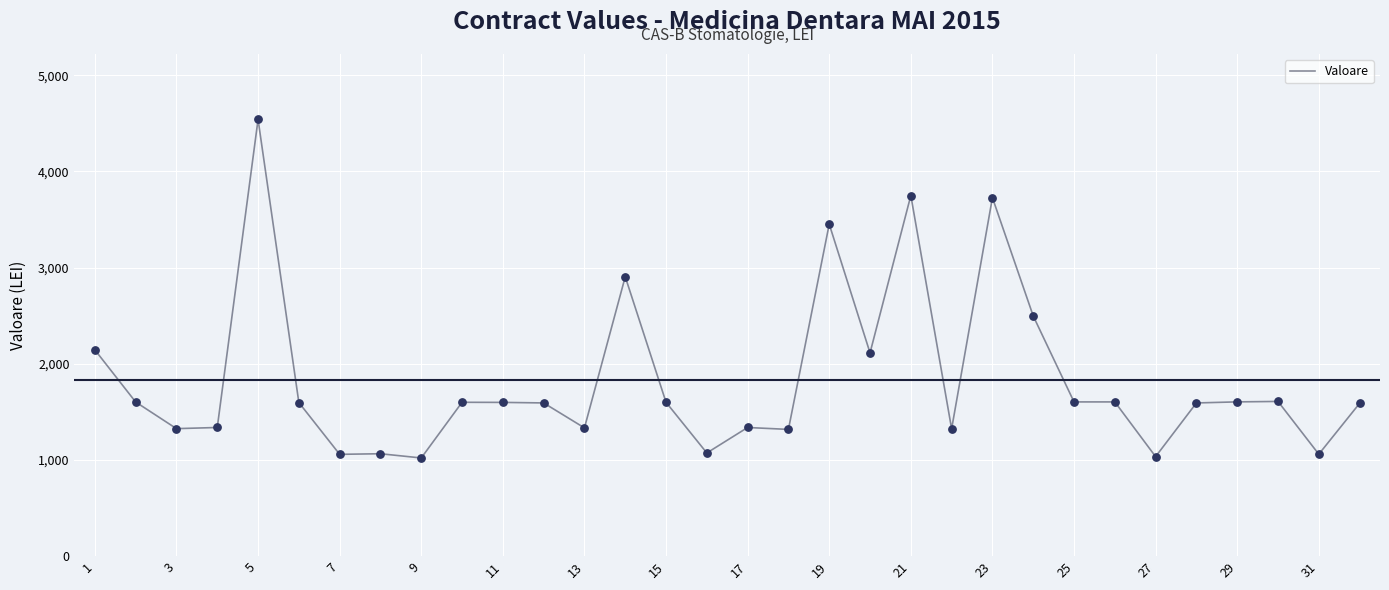

What is the greatest value displayed?

4540.2